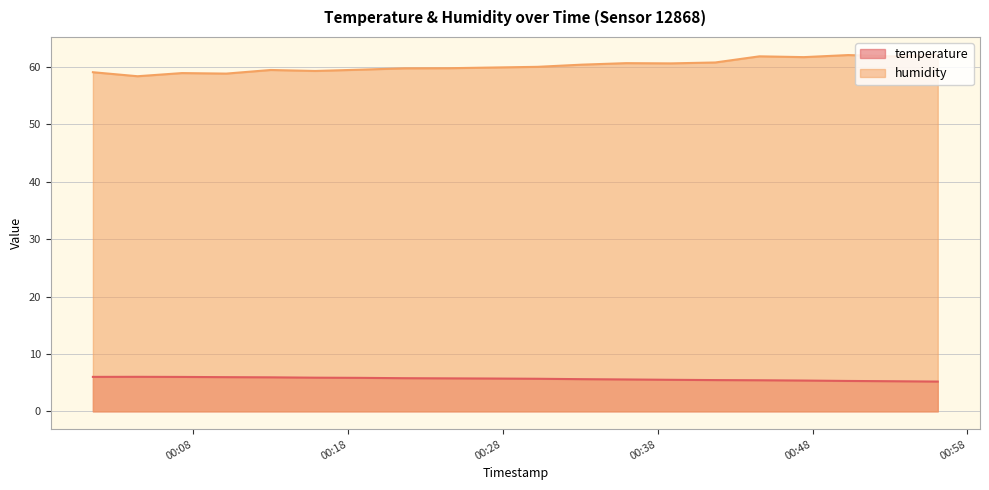

Where is temperature nearest to the value 5?

2023-04-20T00:56:05